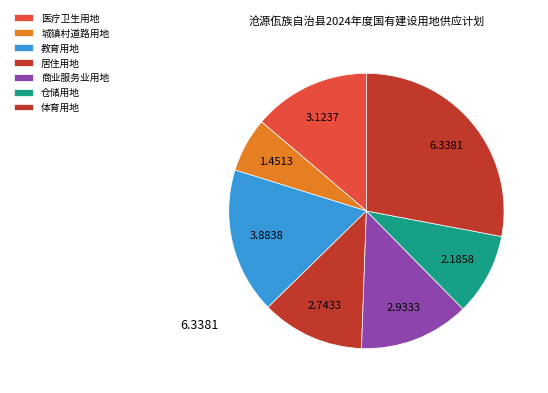

Combined, do 体育用地 and 仓储用地 account for over 50%?

No